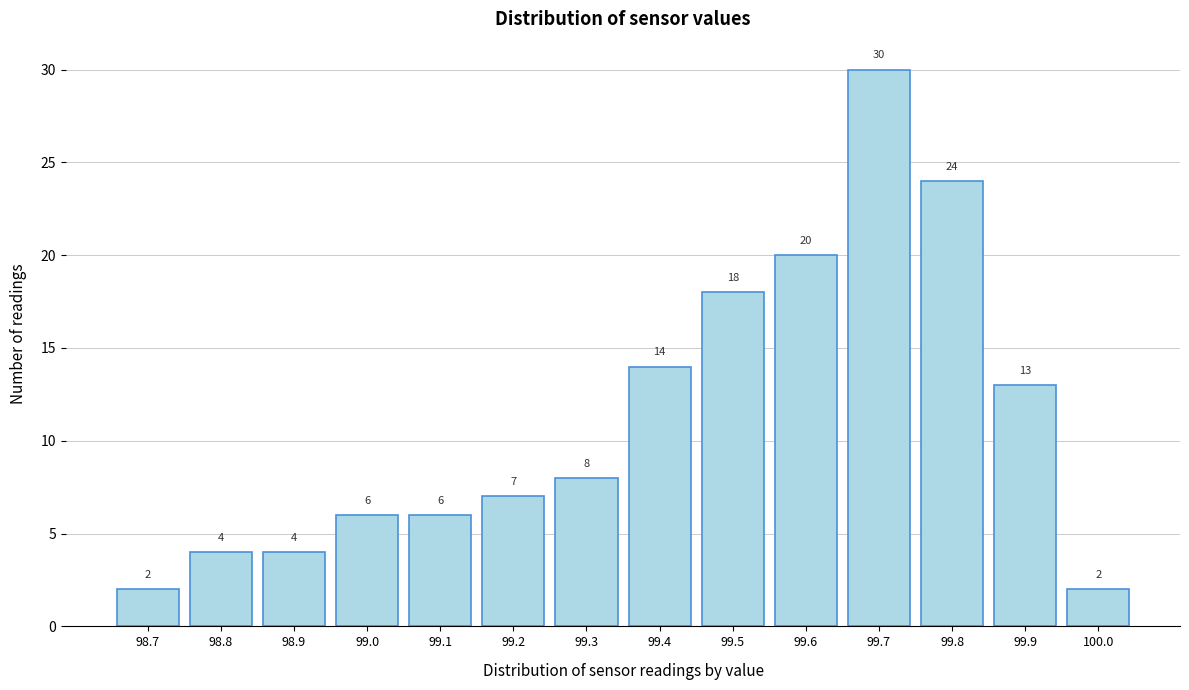

Reading left to right, what are all the values shown in this chart?

2	4	4	6	6	7	8	14	18	20	30	24	13	2